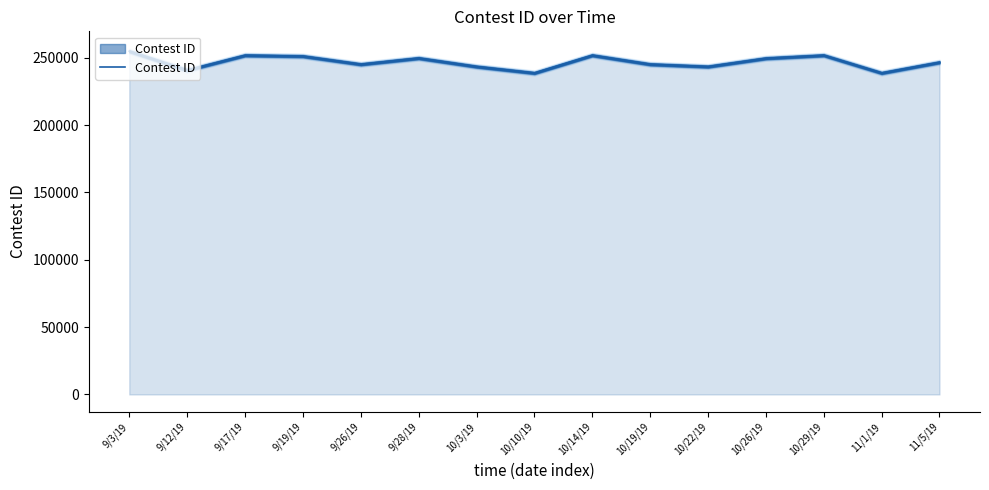

What is the label of the 12th point from the left?

10/26/19